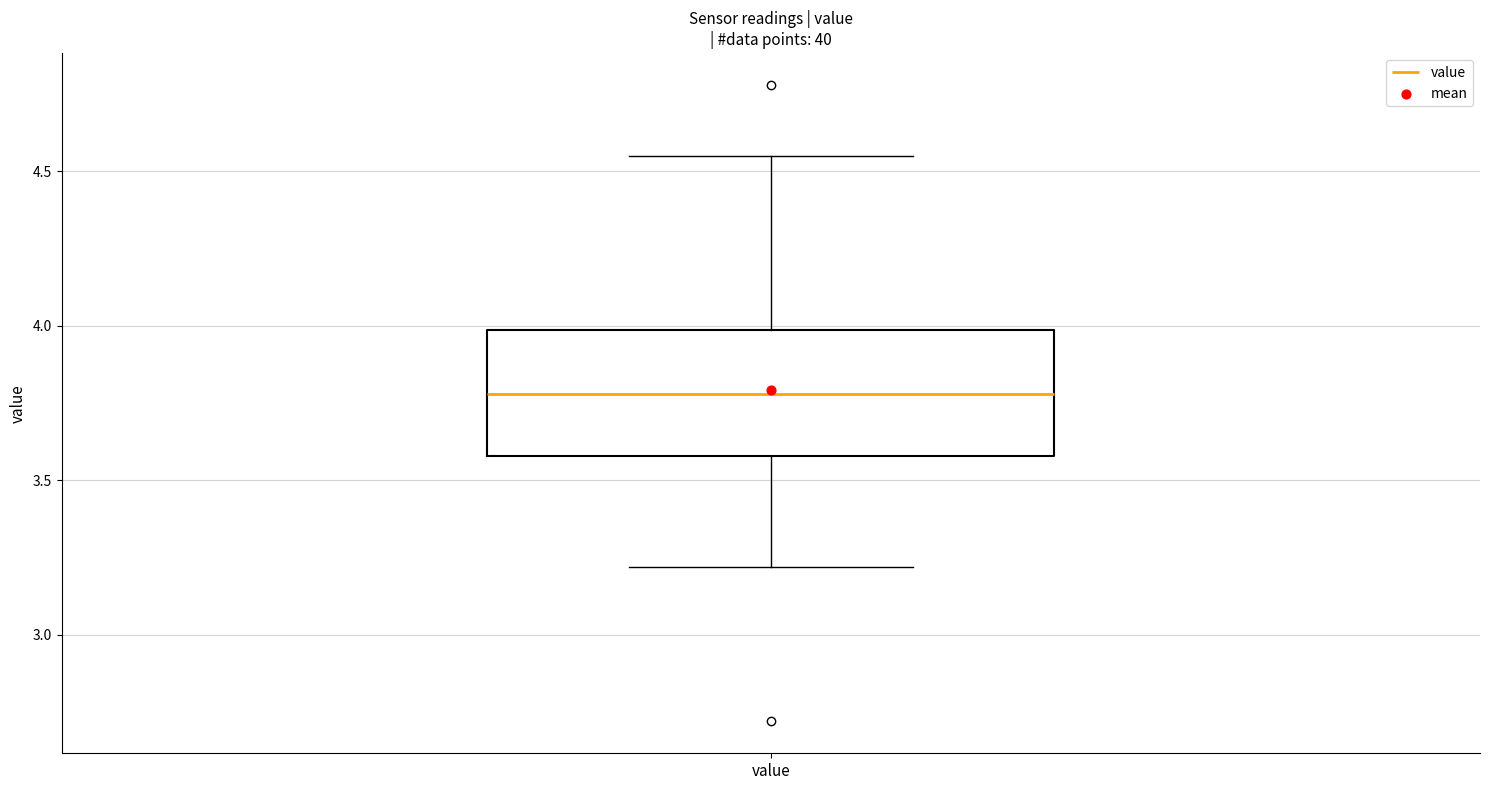

Transcribe this box plot: give where the median line is, the range the box spans, and where the two whiskers end, as read against the y-axis. The values are not printed on the chart, so give them approximately, as read against the axis.

median 3.80, box 3.60 to 4.00, whiskers 3.20 to 4.55